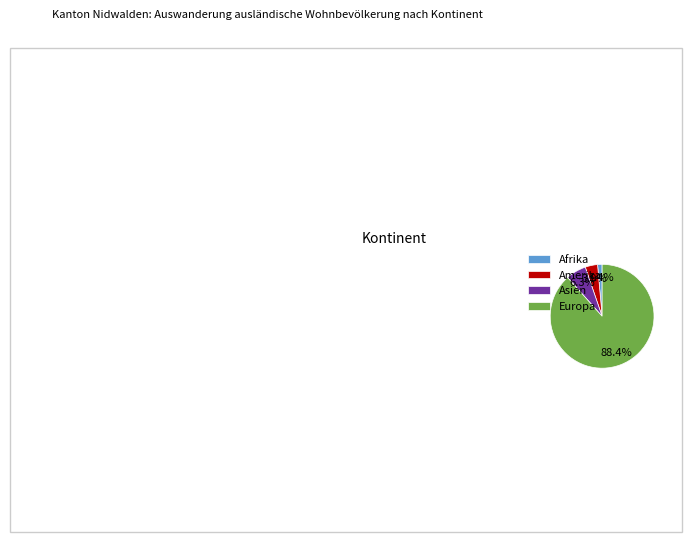

Which category has the biggest portion of the pie?

Europa